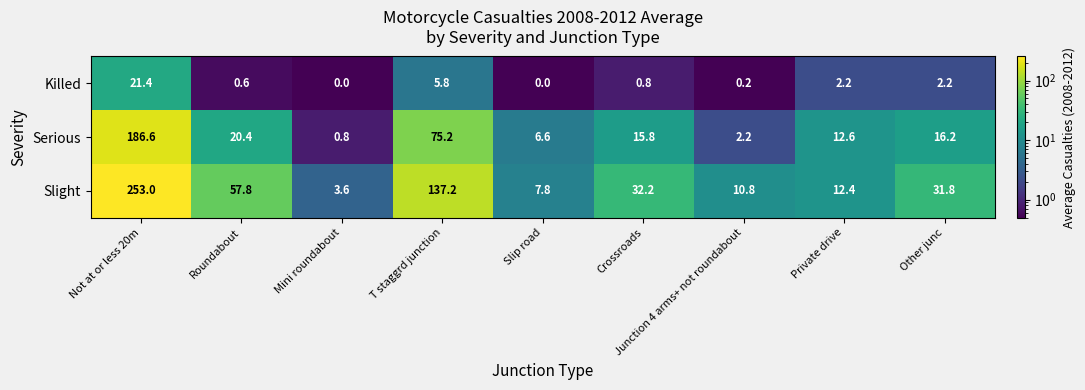

True or false: Slight has a value of 31.8 at Other junc.

True